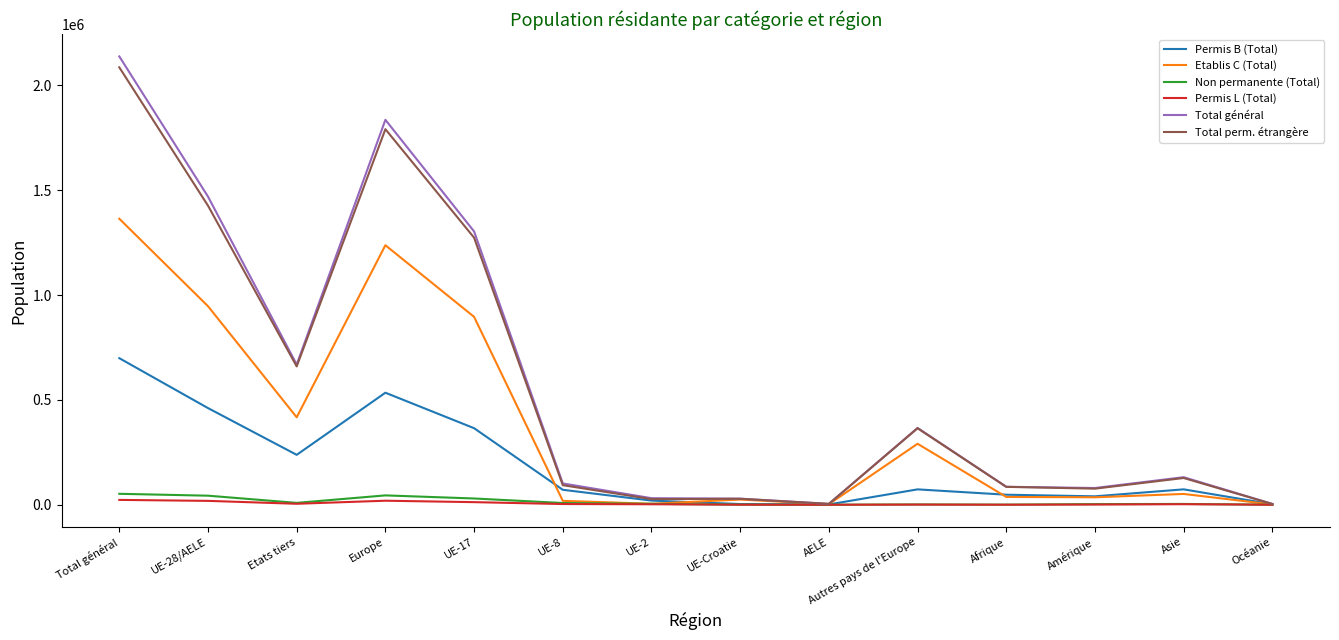

Is the value of Permis B (Total) at AELE greater than the value of Total général at Amérique?

No